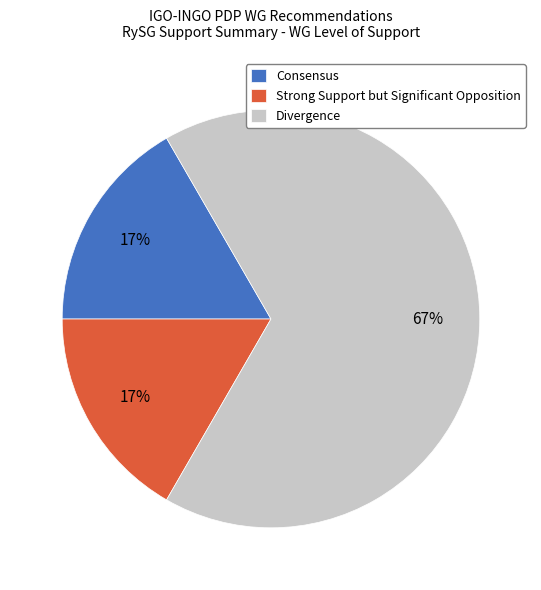

Is it true that Strong Support but Significant Opposition is 2% of the pie?

False